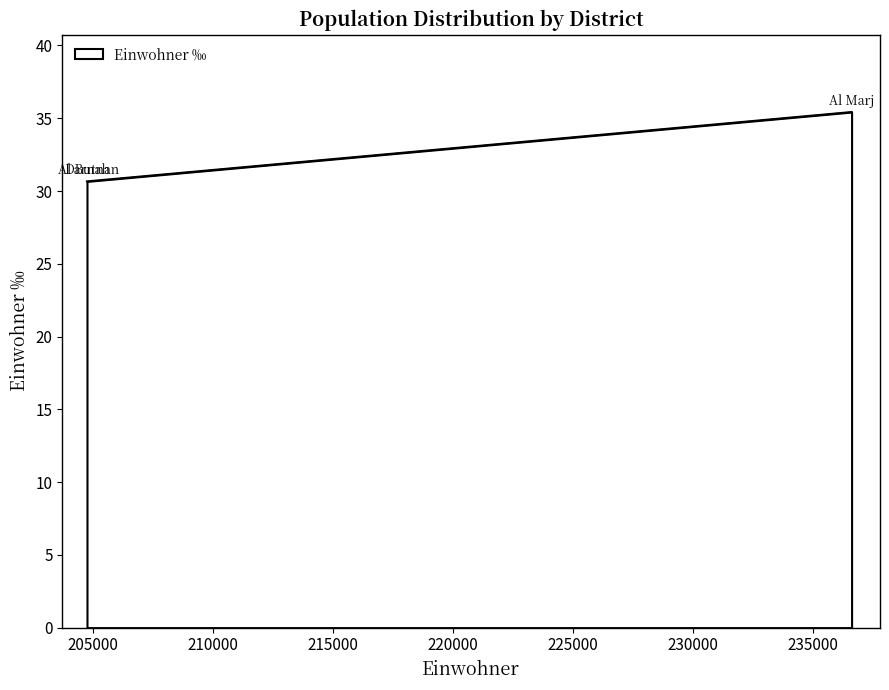

What is the difference between the maximum and minimum values?

4.8